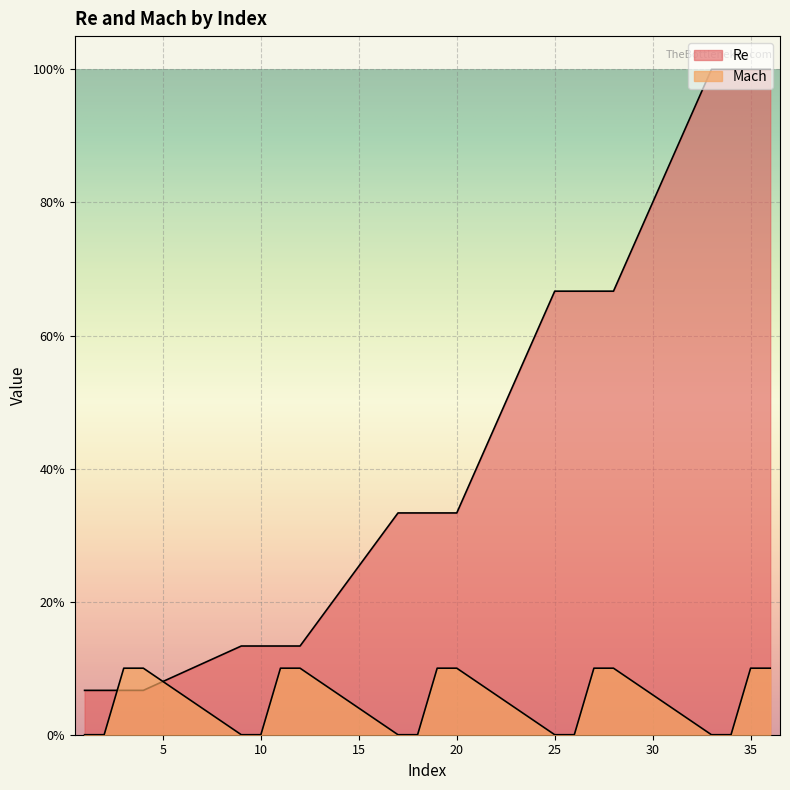

Which has a higher value, 34 or 26?

34